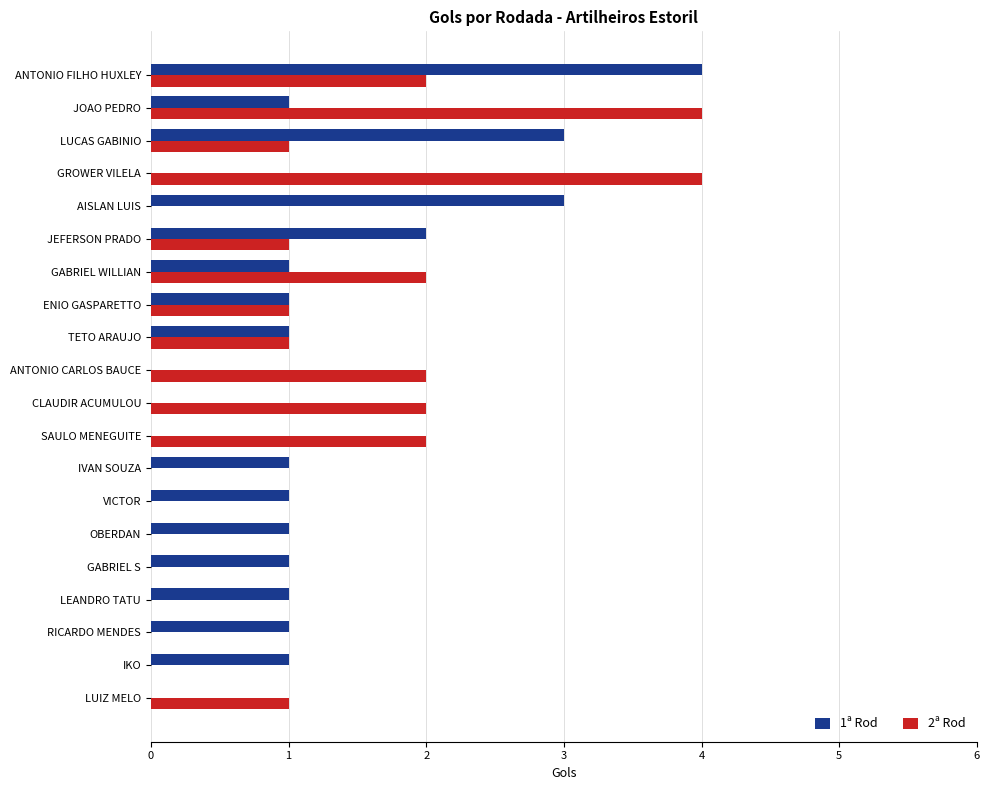

What is the maximum value shown in the chart?

4